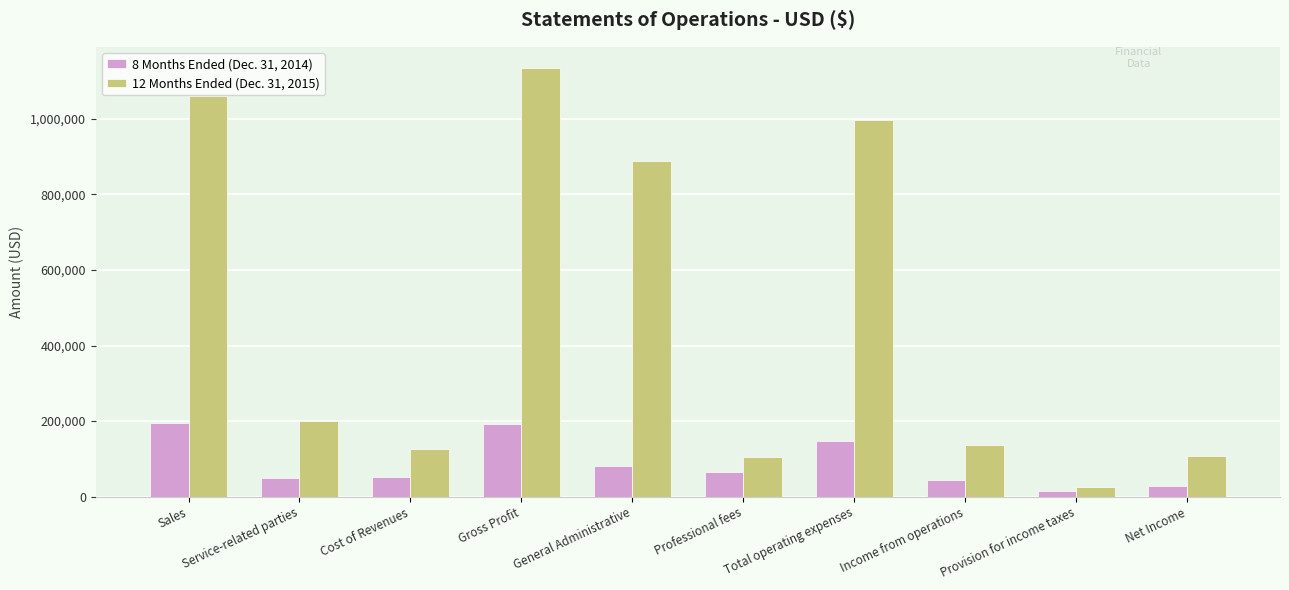

How many data points does each series have?

10